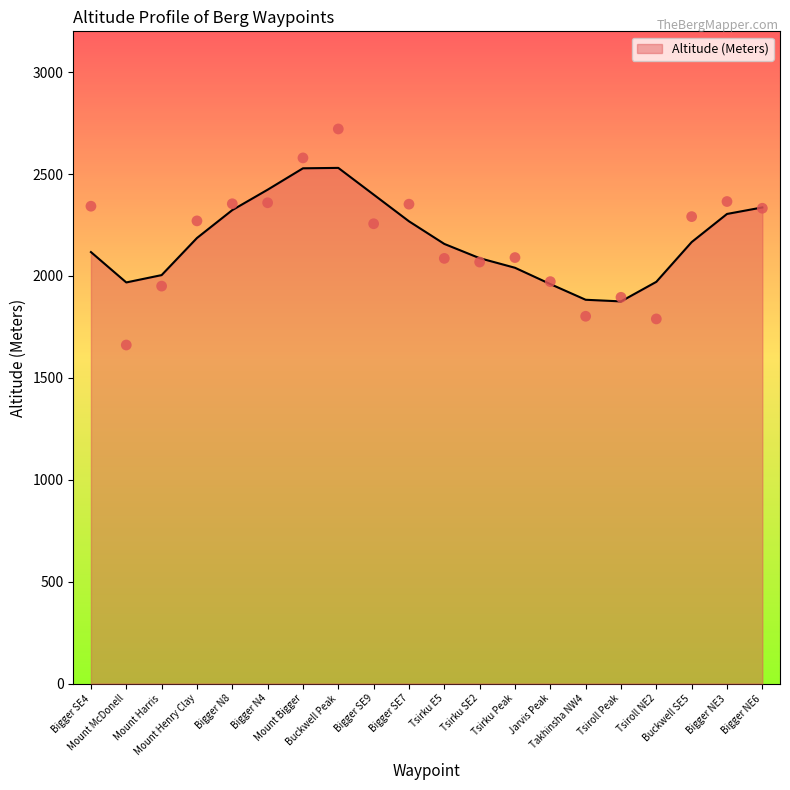

What is the ratio of the value at Bigger N8 to the value at Bigger SE4?

1.0